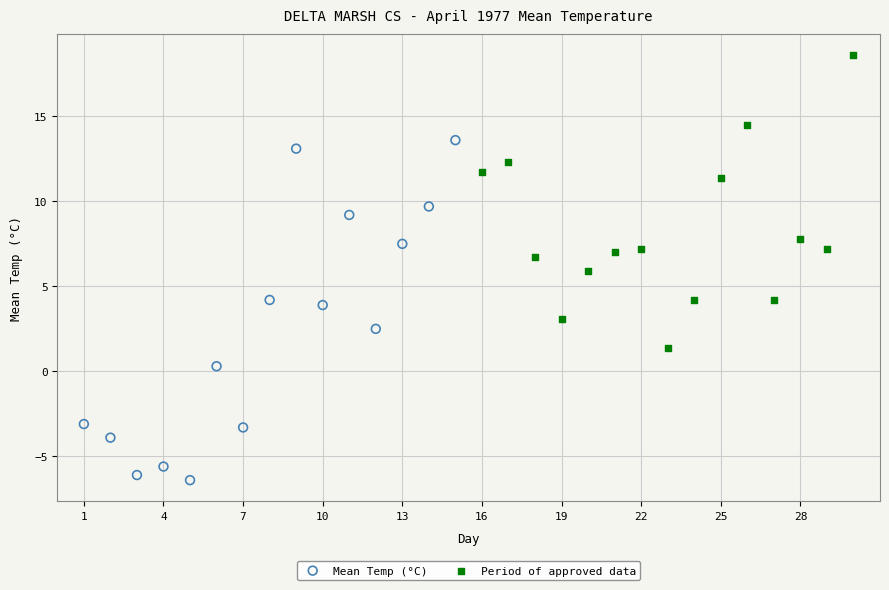

Which series reaches the minimum Y coordinate?

Mean Temp (°C)